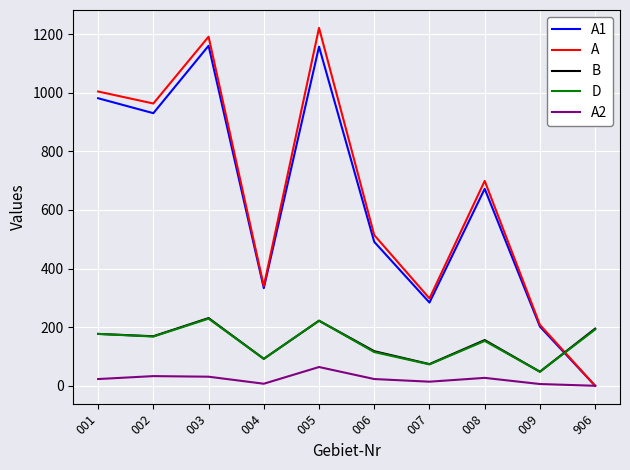

What is the maximum value shown in the chart?

1221